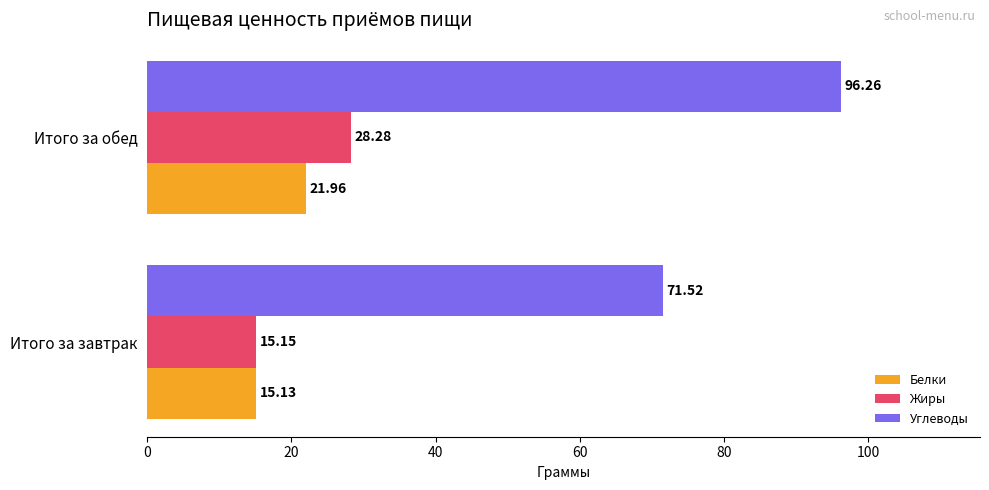

How many data points in Углеводы are above 96?

1